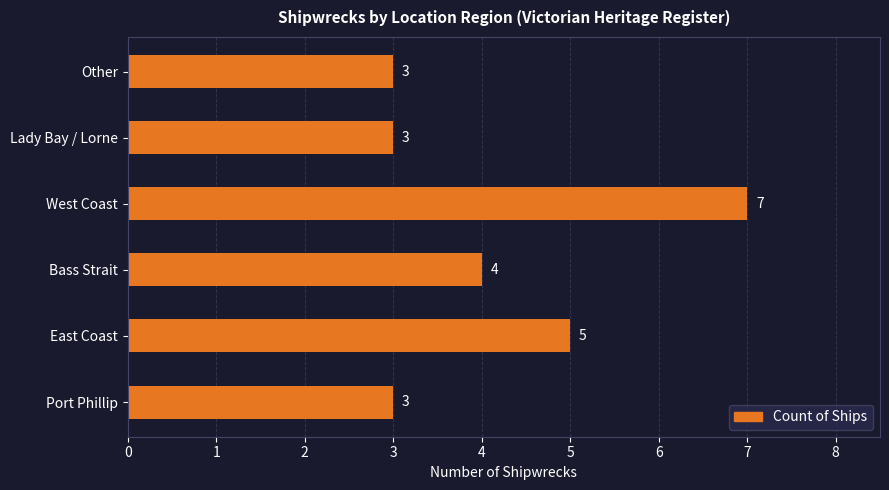

How many values are between 3 and 5?

5